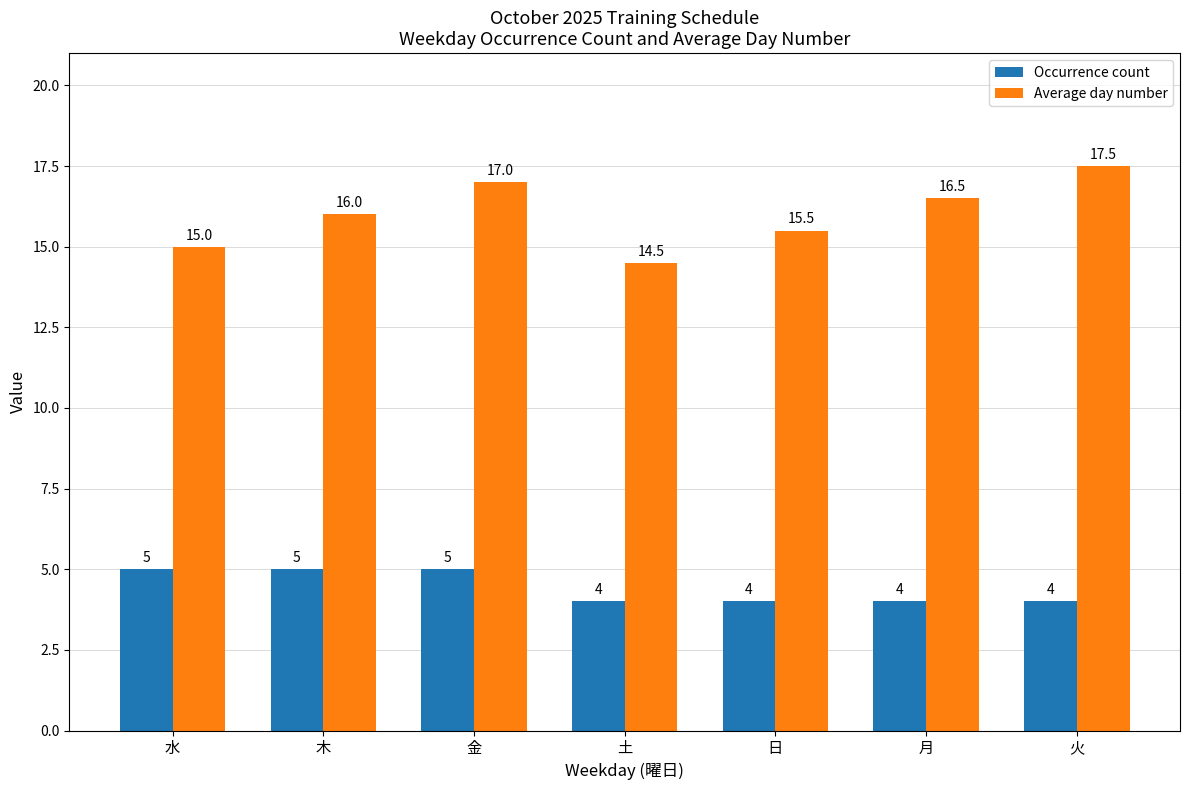

Which series changed the most between 水 and 土?

Occurrence count